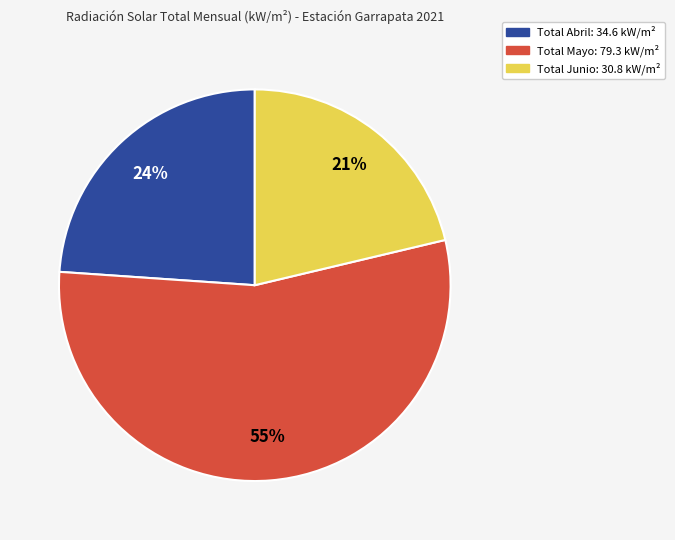

Is there a majority slice in this chart?

Yes